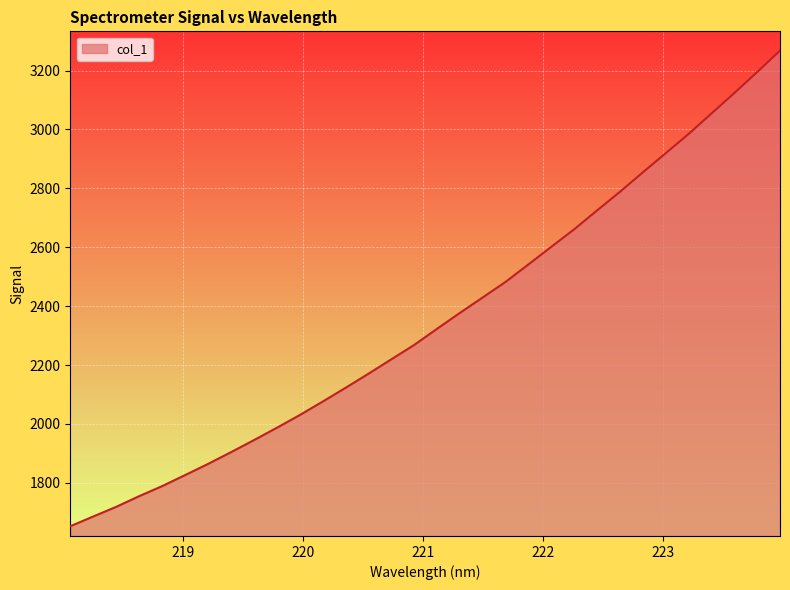

What is the greatest value displayed?

3267.6